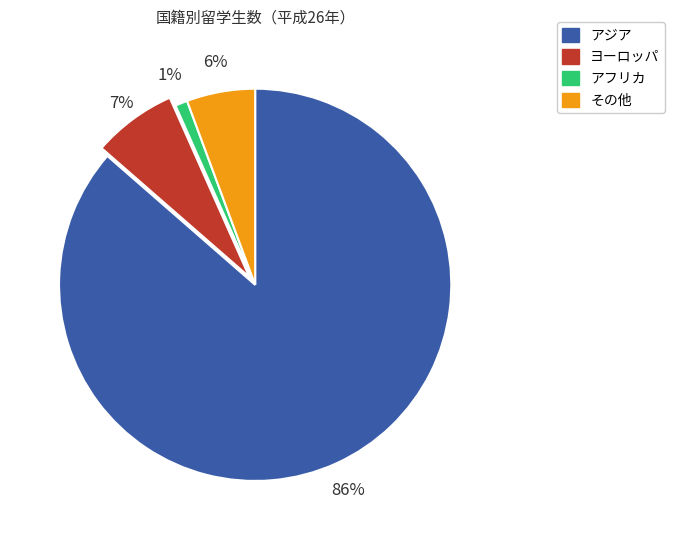

Is there a majority slice in this chart?

Yes